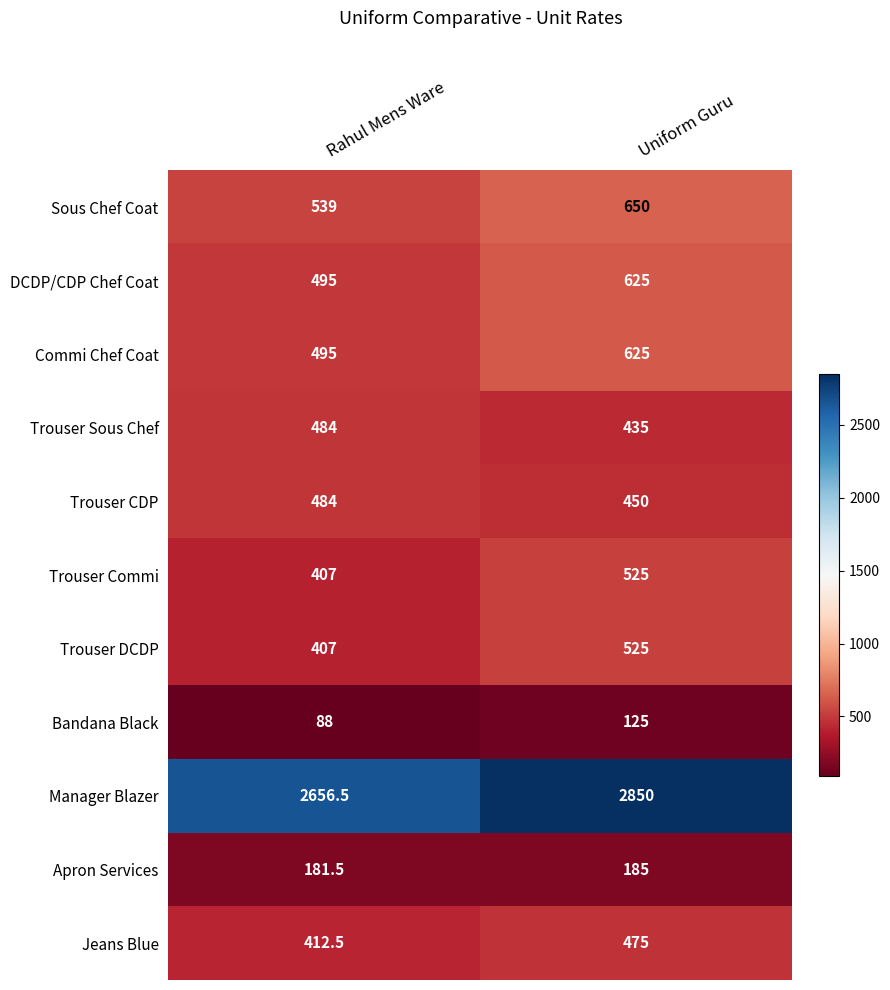

Reading right to left, extract all data points from this chart.

Sous Chef Coat: 650.0	539.0
DCDP/CDP Chef Coat: 625.0	495.0
Commi Chef Coat: 625.0	495.0
Trouser Sous Chef: 435.0	484.0
Trouser CDP: 450.0	484.0
Trouser Commi: 525.0	407.0
Trouser DCDP: 525.0	407.0
Bandana Black: 125.0	88.0
Manager Blazer: 2850.0	2656.5
Apron Services: 185.0	181.5
Jeans Blue: 475.0	412.5